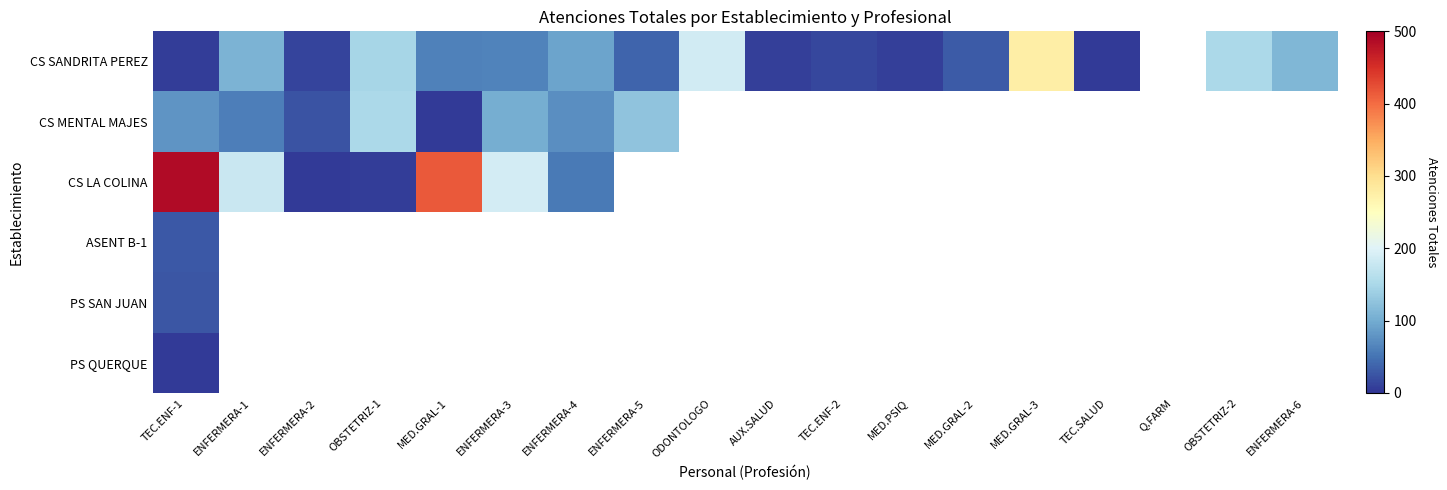

Which has a higher value, ENFERMERA-4 or ENFERMERA-2?

ENFERMERA-4